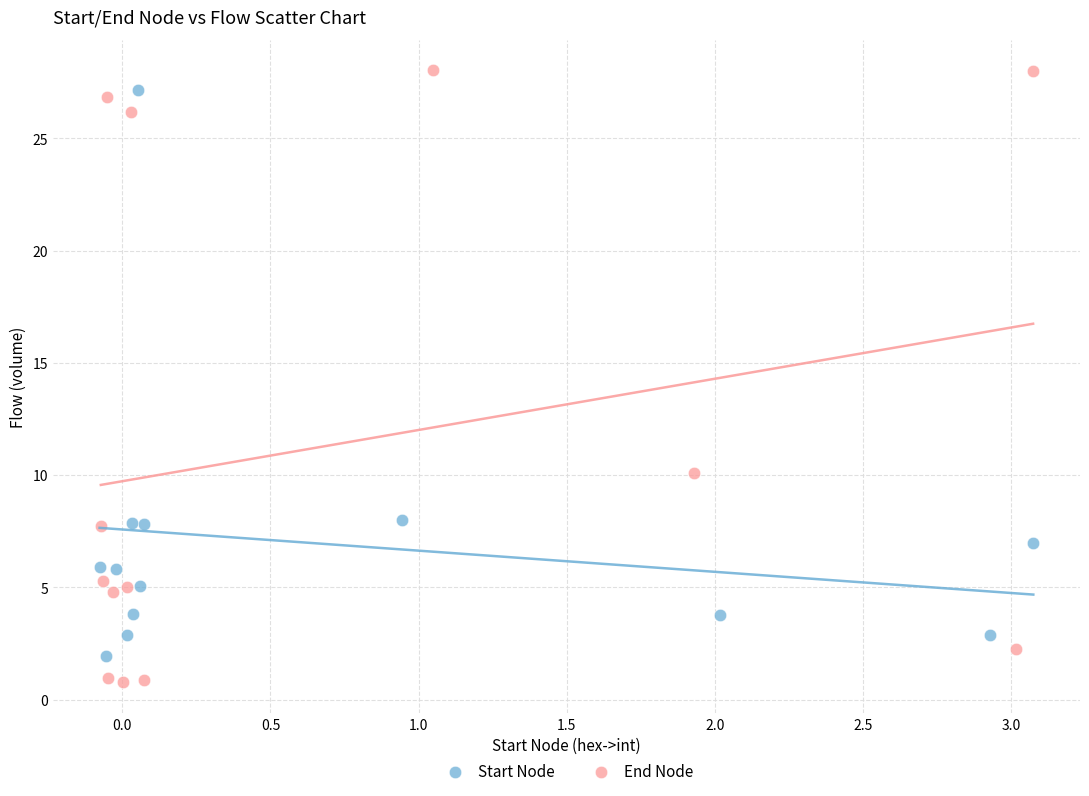

Which series has the widest spread of Y values?

End Node